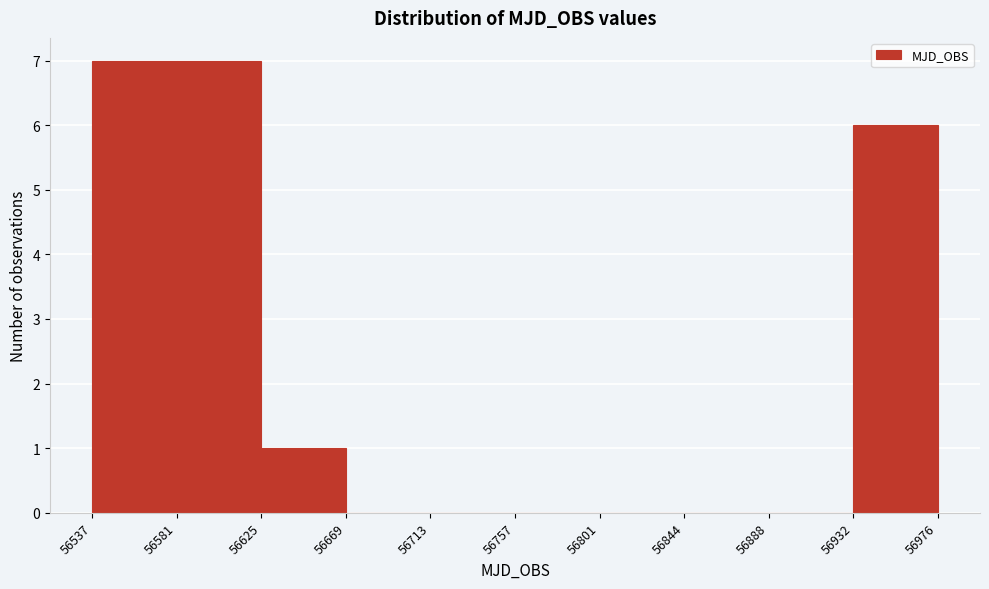

Reading left to right, transcribe this chart: for each bar, give the range it covers on the x-axis and its height. The values are not printed on the chart, so give them approximately, as read against the axis.

56537 to 56581: 7
56581 to 56625: 7
56625 to 56669: 1
56669 to 56713: 0
56713 to 56757: 0
56757 to 56801: 0
56801 to 56844: 0
56844 to 56888: 0
56888 to 56932: 0
56932 to 56976: 6